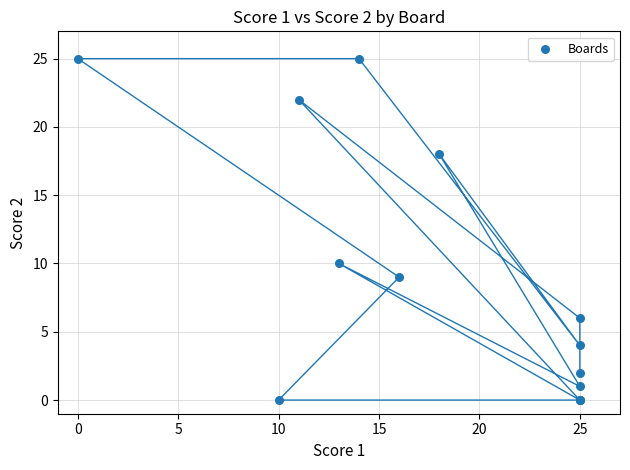

What Y value in the scatter plot is closest to 12?

10